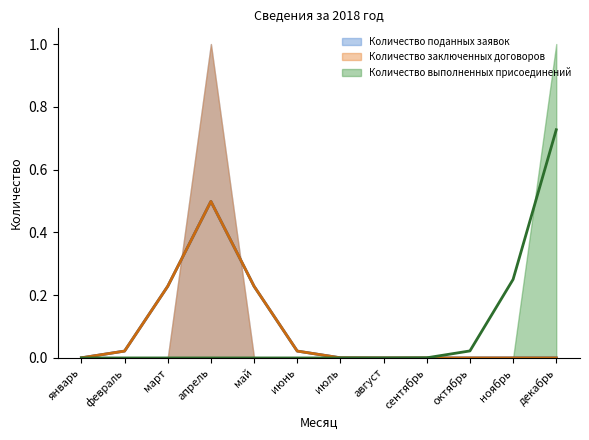

True or false: Количество заключенных договоров and Количество поданных заявок cross at least once.

False